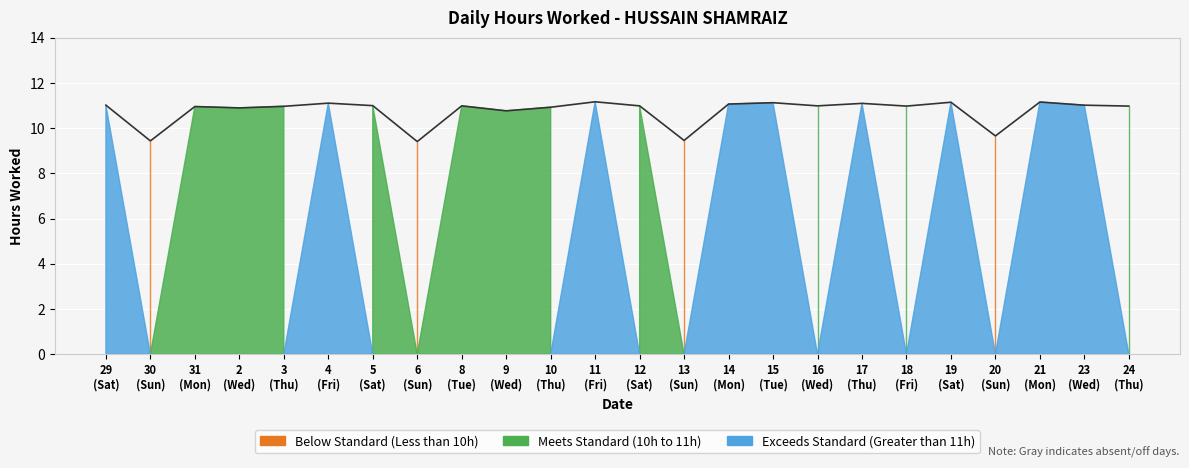

True or false: the data shows 11.2 at 19
(Sat).

True